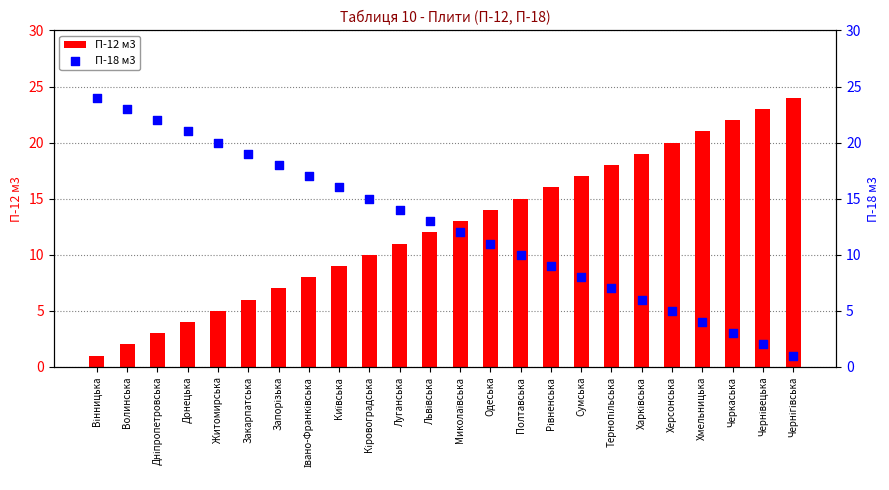

Which series reaches the minimum Y coordinate?

П-12 м3